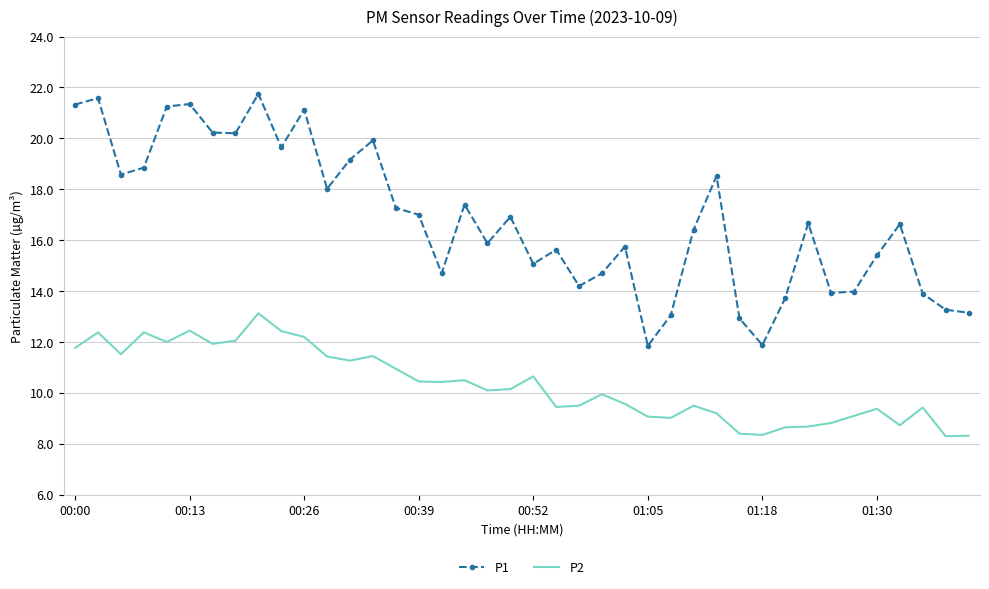

Count the number of data series in this chart.

2